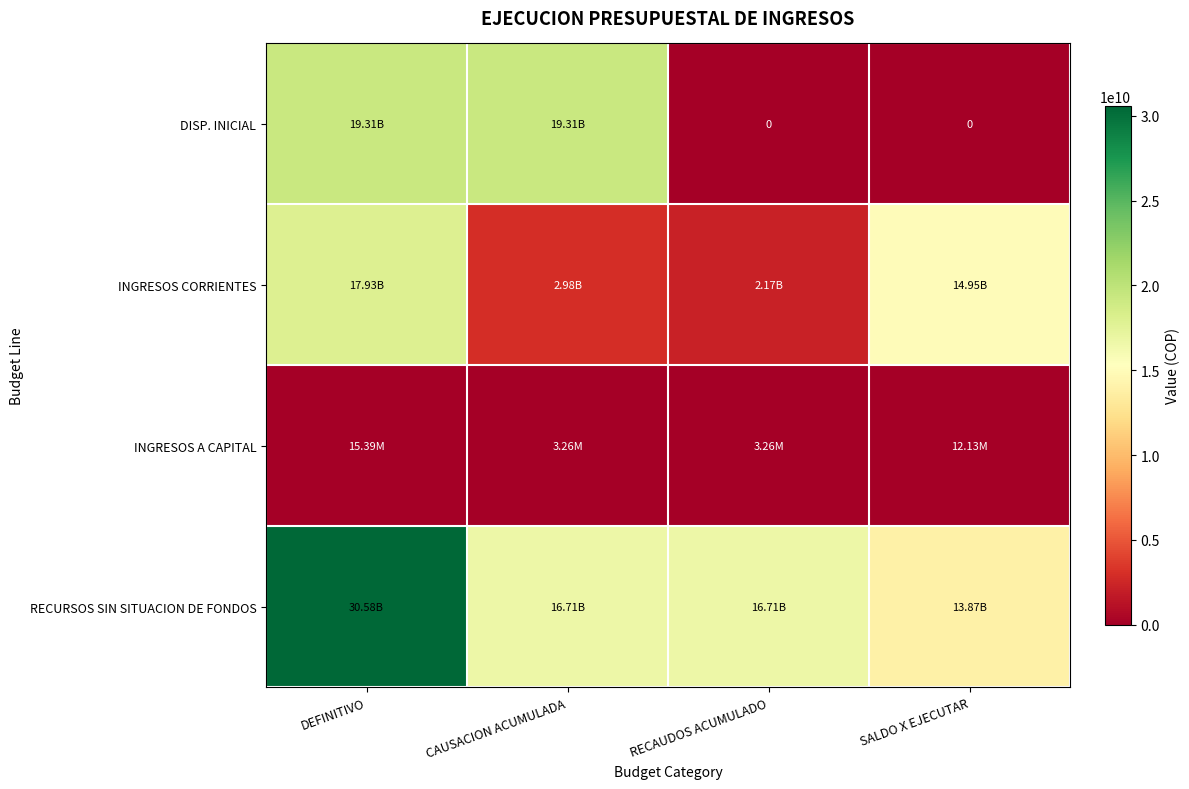

Between RECAUDOS ACUMULADO and SALDO X EJECUTAR, which series saw the biggest shift?

INGRESOS CORRIENTES